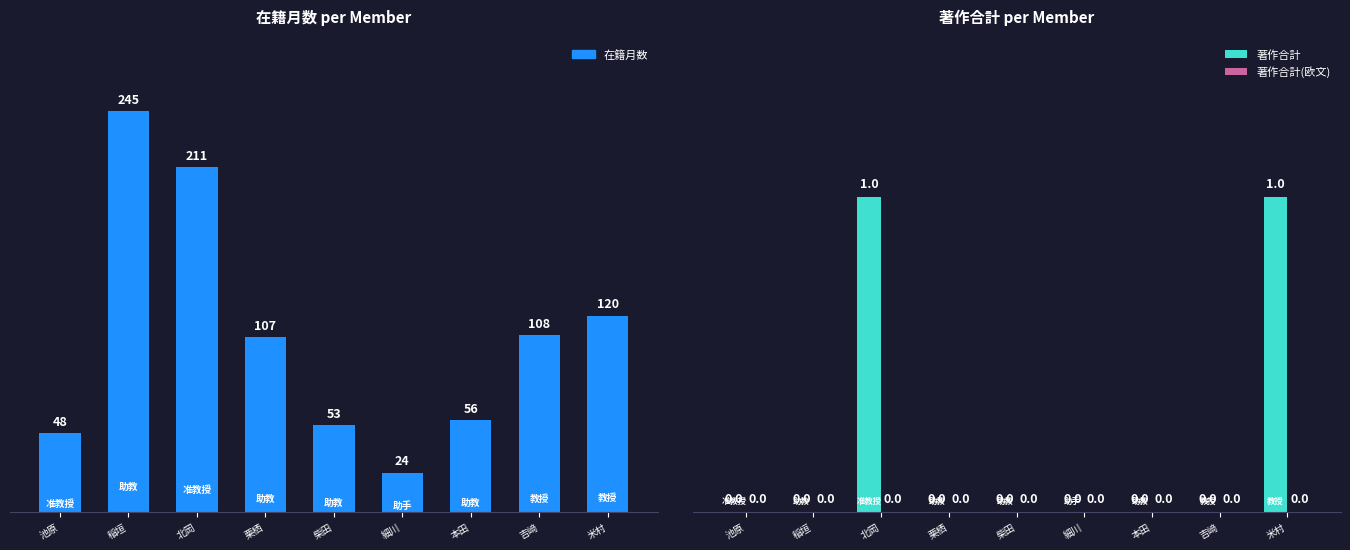

Does the chart contain stacked bars?

No